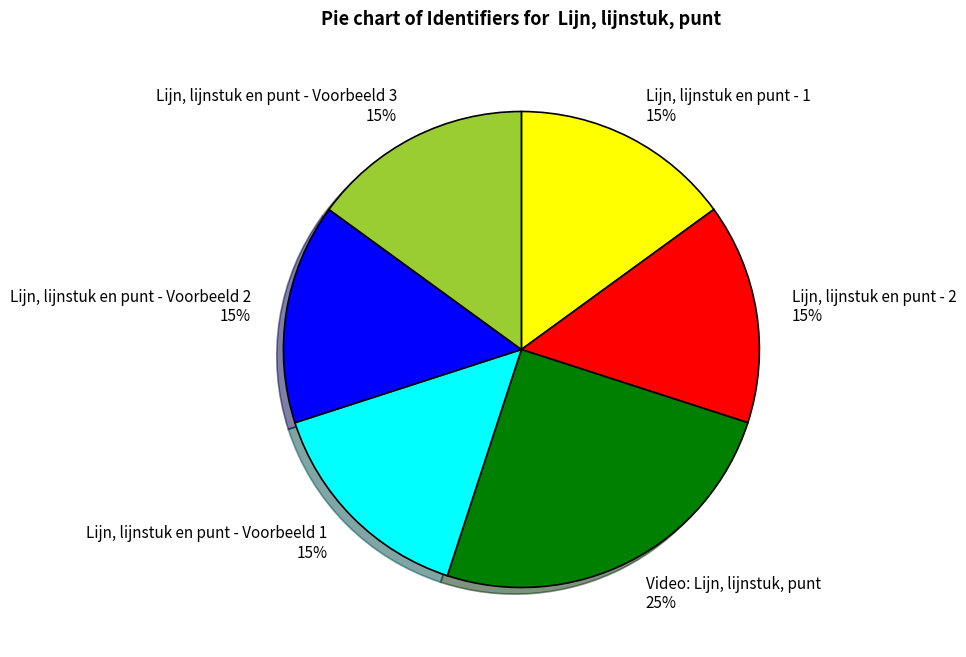

Is Video: Lijn, lijnstuk, punt the majority of the pie?

No